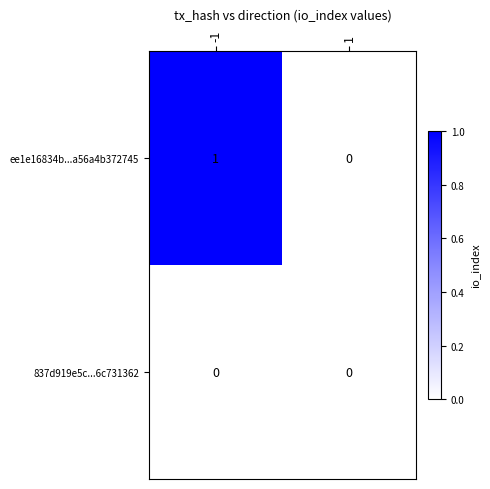

Which series has the widest spread of values?

ee1e16834b...a56a4b372745